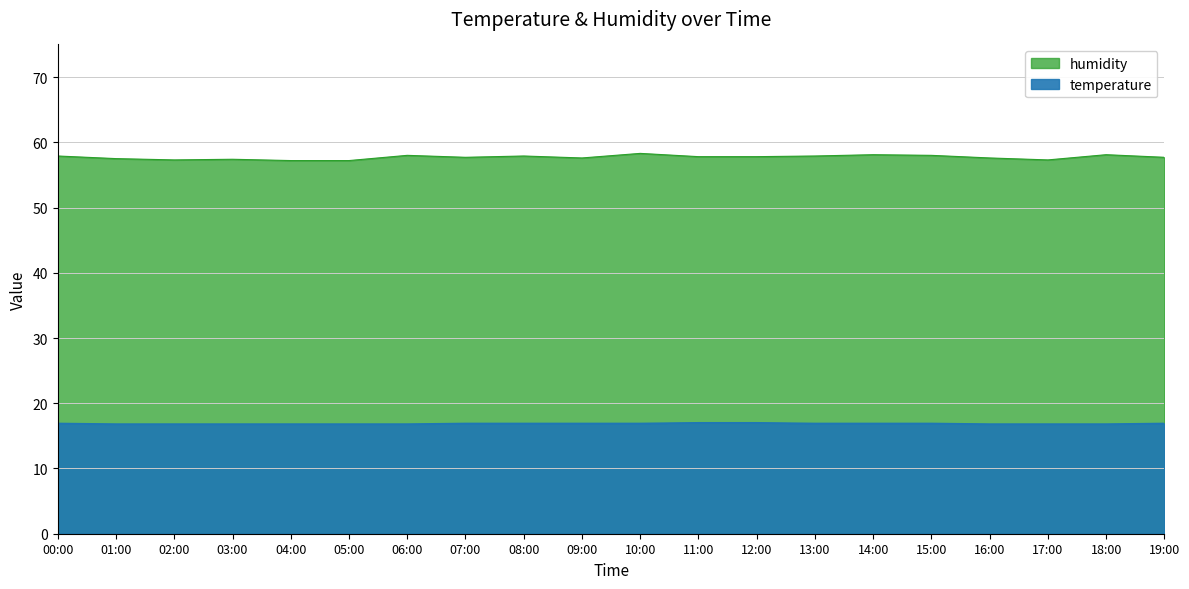

At which category is the sum across all series the highest?

10:00